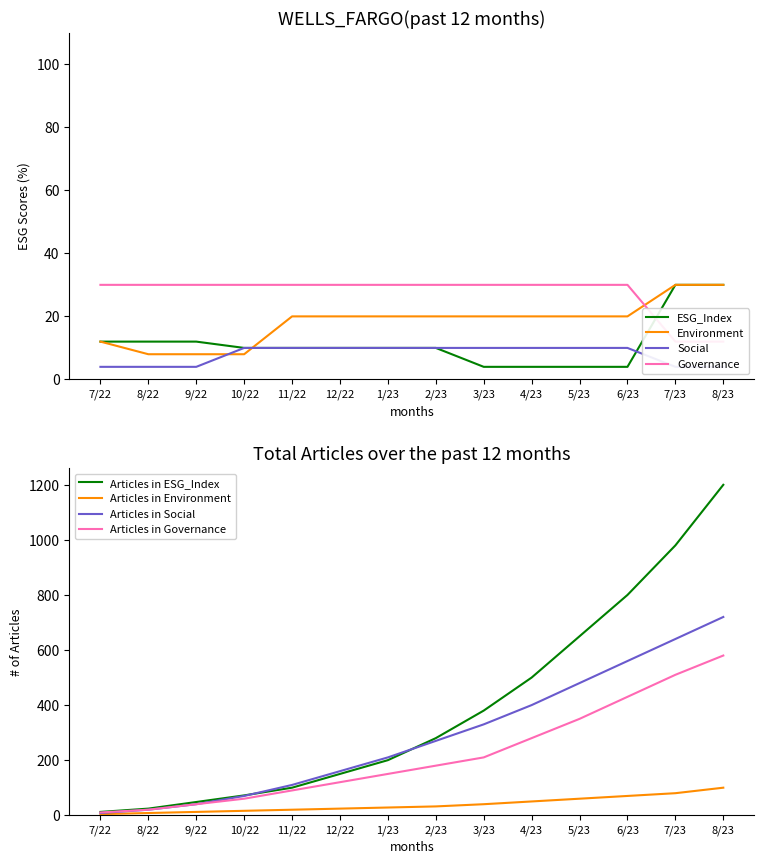

Where does the ESG_Index series first go above 10?

7/22